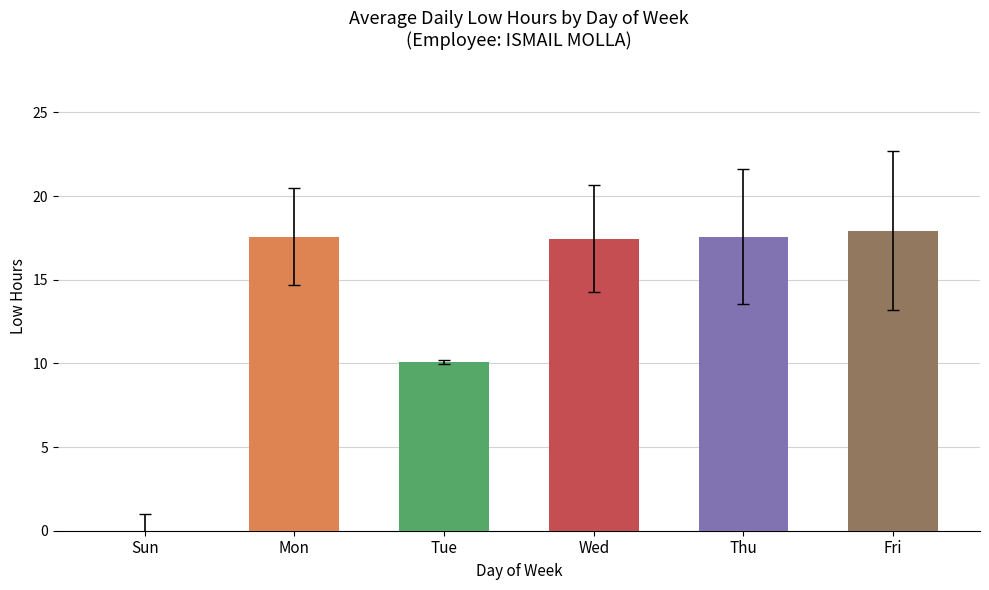

True or false: the data shows 12.1 at Thu.

False